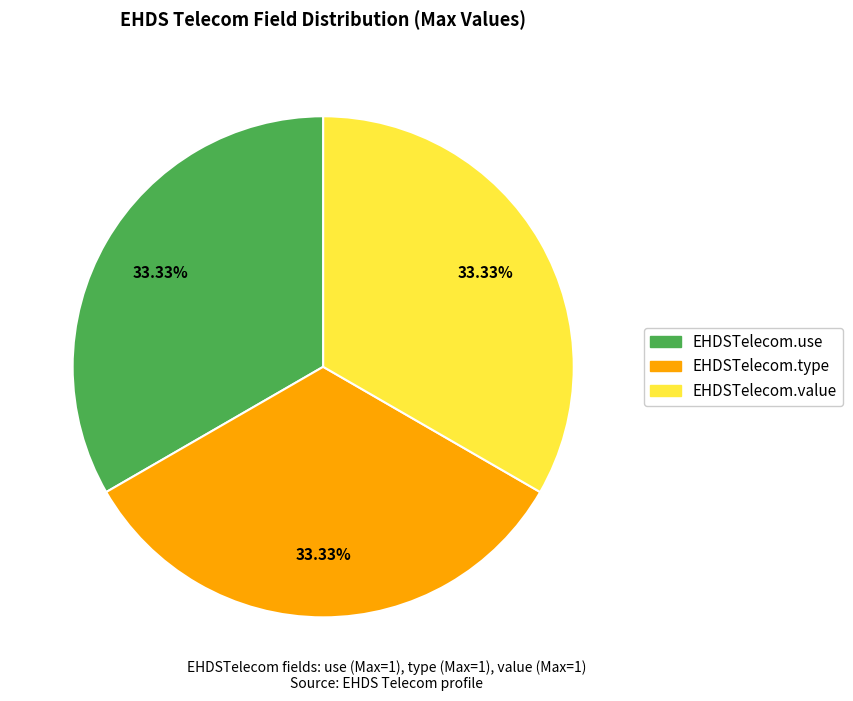

Count the number of slices in the pie.

3